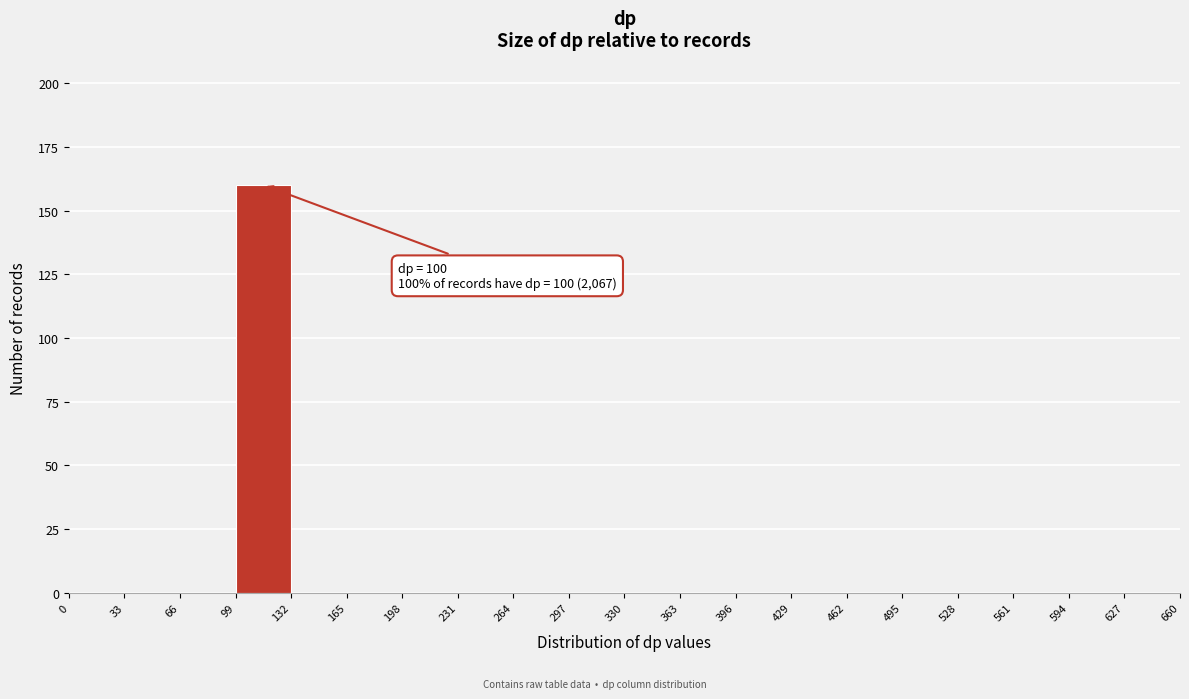

Which range on the x-axis has the tallest bar?

99 to 132